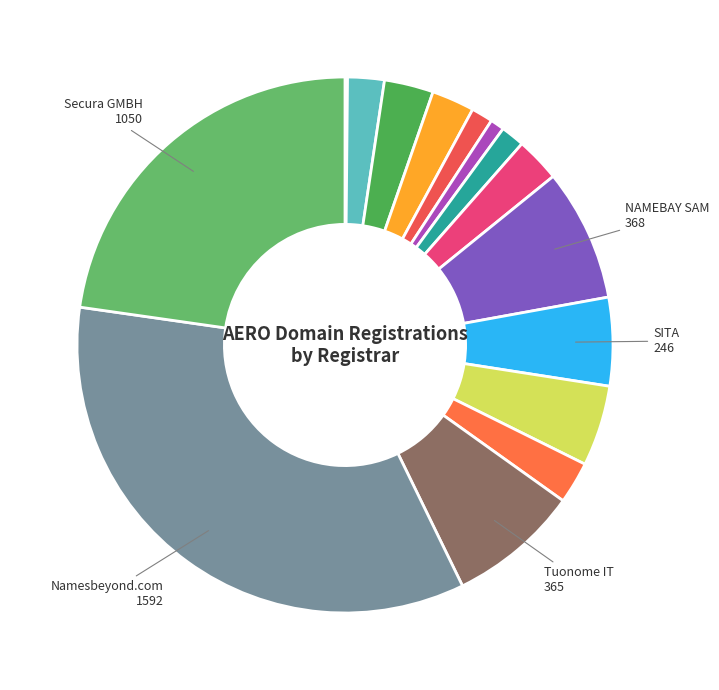

Rank the categories by value from highest to lowest.

Namesbeyond.com, Secura GMBH, NAMEBAY SAM, Tuonome IT, SITA, EnCirca Inc, Ascio Technologies Inc., Safenames Ltd, Variomedia AG, EPAG Domainservices GmbH, Nominalia Internet S.L, 101domain Inc., PSI-USA Inc., 1api GmbH, AB NameISP